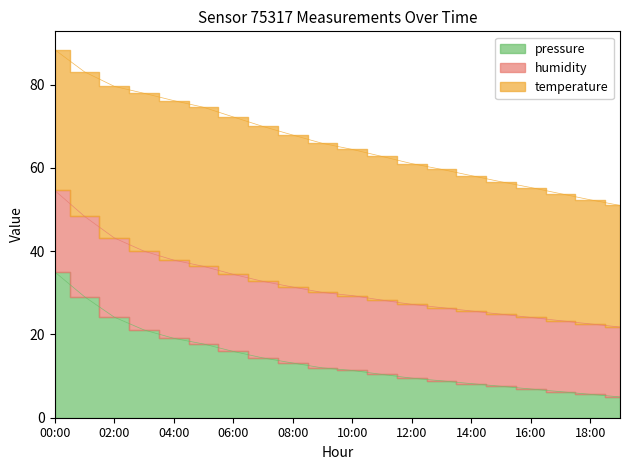

What is the minimum value for pressure?

5.0